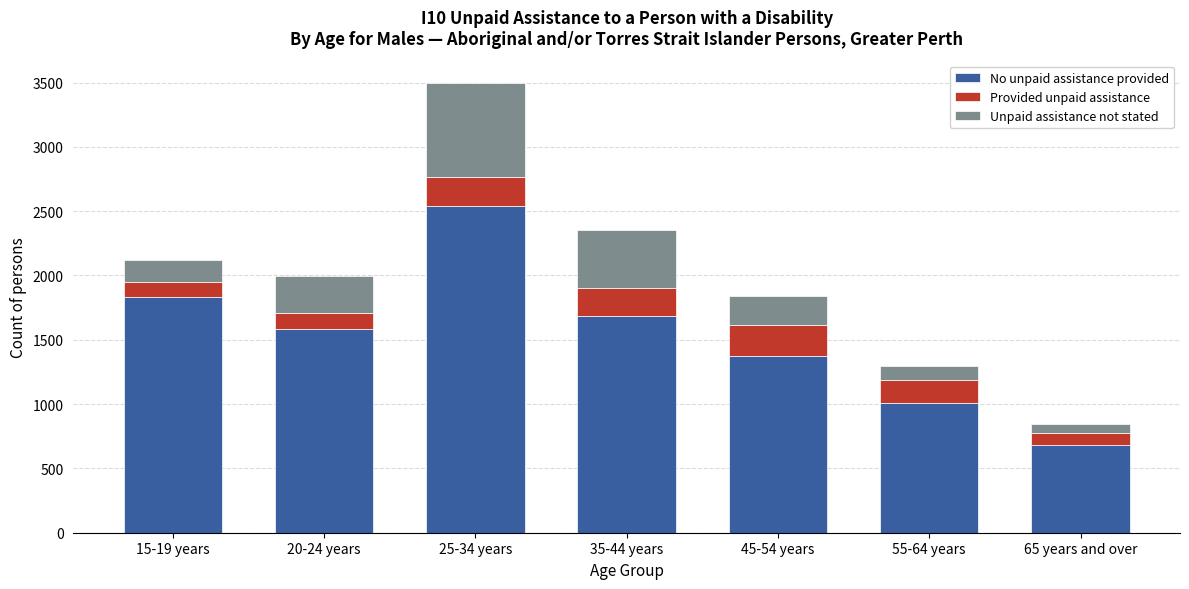

Reading left to right, list the values for the No unpaid assistance provided series.

15-19 years=1832	20-24 years=1584	25-34 years=2537	35-44 years=1683	45-54 years=1372	55-64 years=1007	65 years and over=682